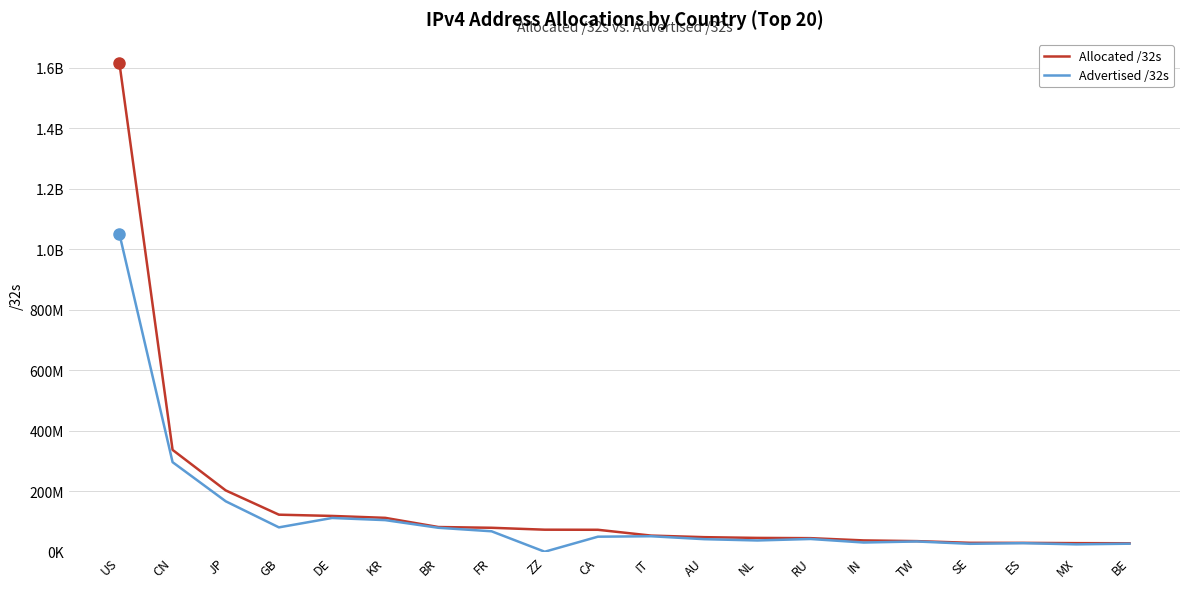

Does the chart have visible grid lines?

Yes